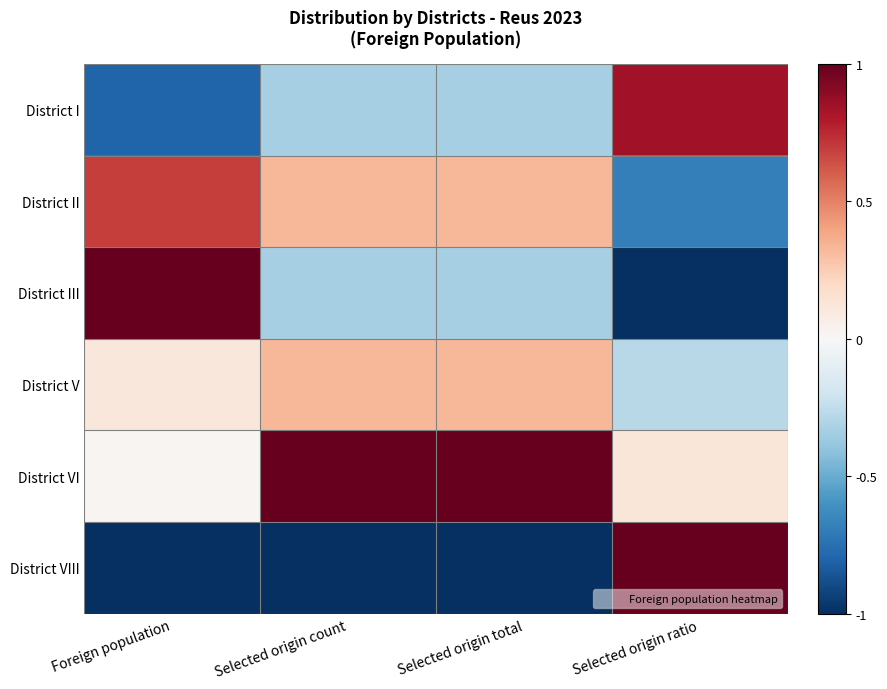

Count the number of data series in this chart.

6